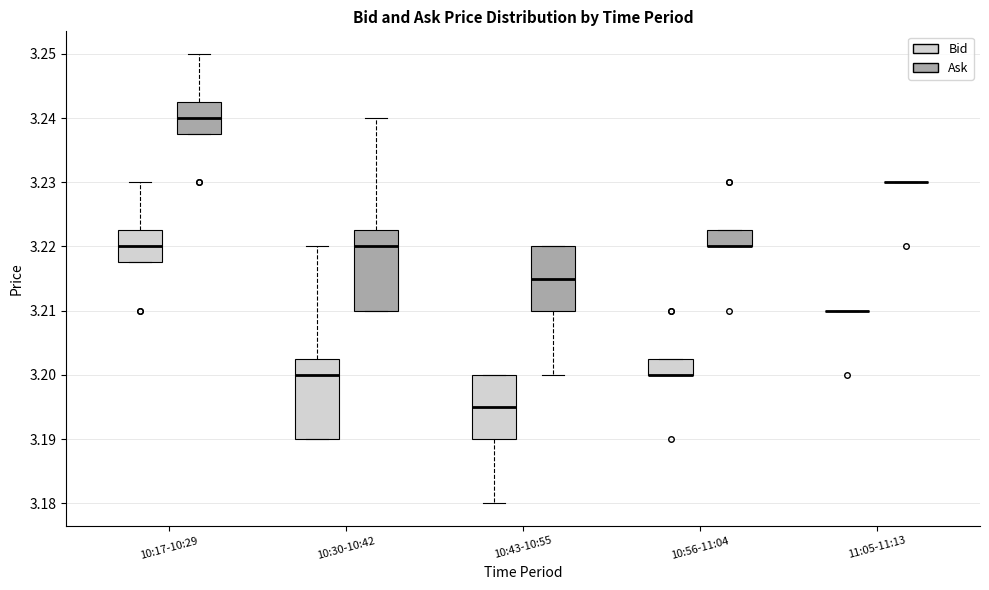

Reading left to right, read every box against the y-axis: the position of its median line, the range the box covers, and the ends of its whiskers. The values are not printed on the chart, so give them approximately, as read against the axis.

10:17-10:29 (Bid): median 3.220, box 3.218 to 3.223, whiskers 3.218 to 3.230
10:17-10:29 (Ask): median 3.240, box 3.238 to 3.243, whiskers 3.238 to 3.250
10:30-10:42 (Bid): median 3.200, box 3.190 to 3.203, whiskers 3.190 to 3.220
10:30-10:42 (Ask): median 3.220, box 3.210 to 3.223, whiskers 3.210 to 3.240
10:43-10:55 (Bid): median 3.195, box 3.190 to 3.200, whiskers 3.180 to 3.200
10:43-10:55 (Ask): median 3.215, box 3.210 to 3.220, whiskers 3.200 to 3.220
10:56-11:04 (Bid): median 3.200 (drawn on the box's lower edge), box 3.200 to 3.203, whiskers 3.200 to 3.203
10:56-11:04 (Ask): median 3.220 (drawn on the box's lower edge), box 3.220 to 3.223, whiskers 3.220 to 3.223
11:05-11:13 (Bid): box collapsed to a line at 3.210, whiskers 3.210 to 3.210
11:05-11:13 (Ask): box collapsed to a line at 3.230, whiskers 3.230 to 3.230